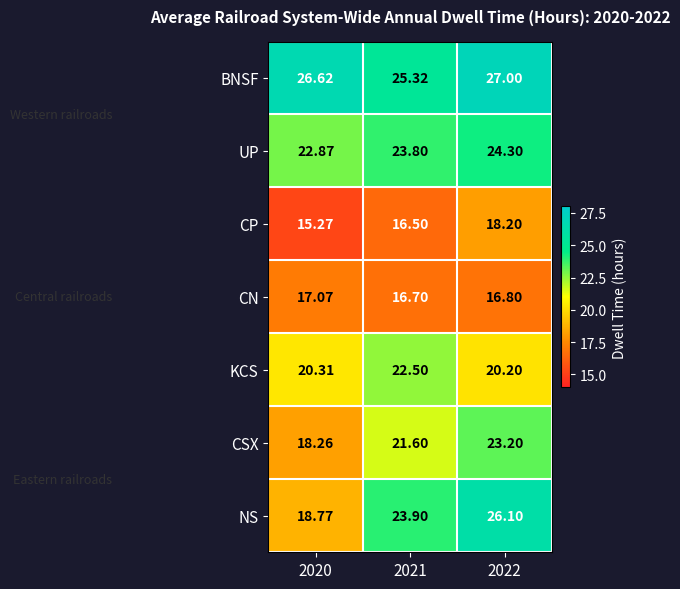

Which series has the largest range (max minus min)?

NS